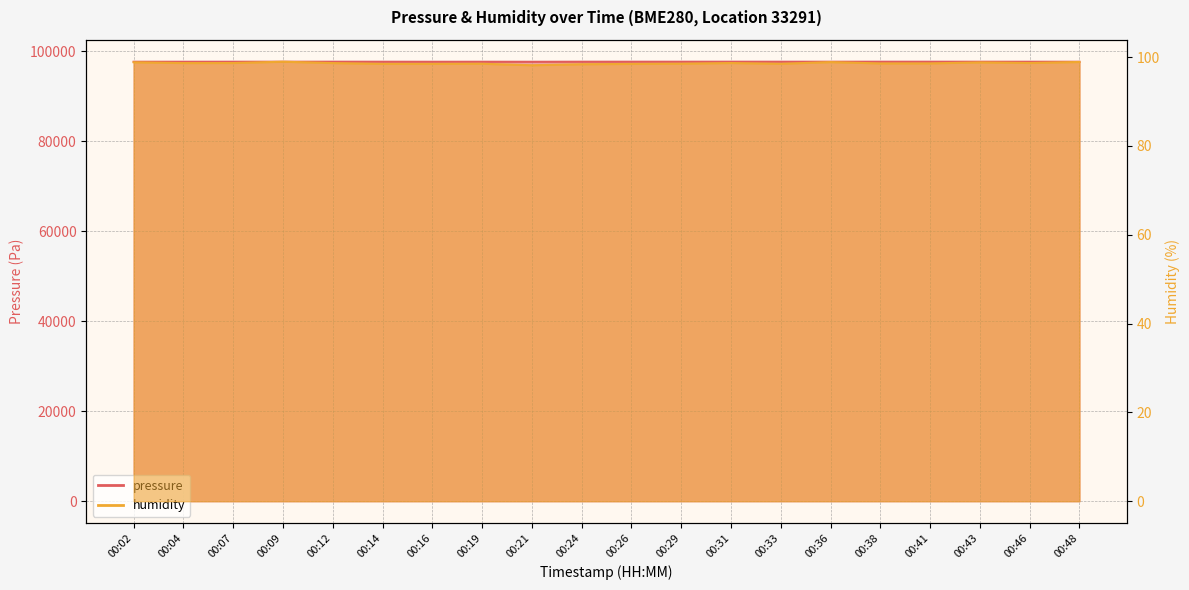

Reading left to right, transcribe all the data shown in this chart.

pressure: 00:02=97665.3	00:04=97663.5	00:07=97668.8	00:09=97670.4	00:12=97673.7	00:14=97668.5	00:16=97660.2	00:19=97666.0	00:21=97658.5	00:24=97672.0	00:26=97673.7	00:29=97671.2	00:31=97675.4	00:33=97671.2	00:36=97669.5	00:38=97672.2	00:41=97673.8	00:43=97669.6	00:46=97665.5	00:48=97660.4
humidity: 00:02=98.8	00:04=98.7	00:07=98.7	00:09=99.0	00:12=98.7	00:14=98.5	00:16=98.5	00:19=98.5	00:21=98.2	00:24=98.4	00:26=98.5	00:29=98.5	00:31=98.7	00:33=98.5	00:36=98.9	00:38=98.6	00:41=98.6	00:43=98.8	00:46=98.7	00:48=98.9